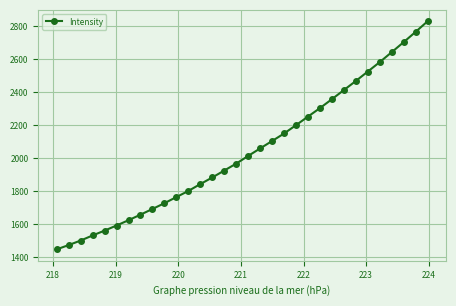

What is the smallest value displayed?

1446.5